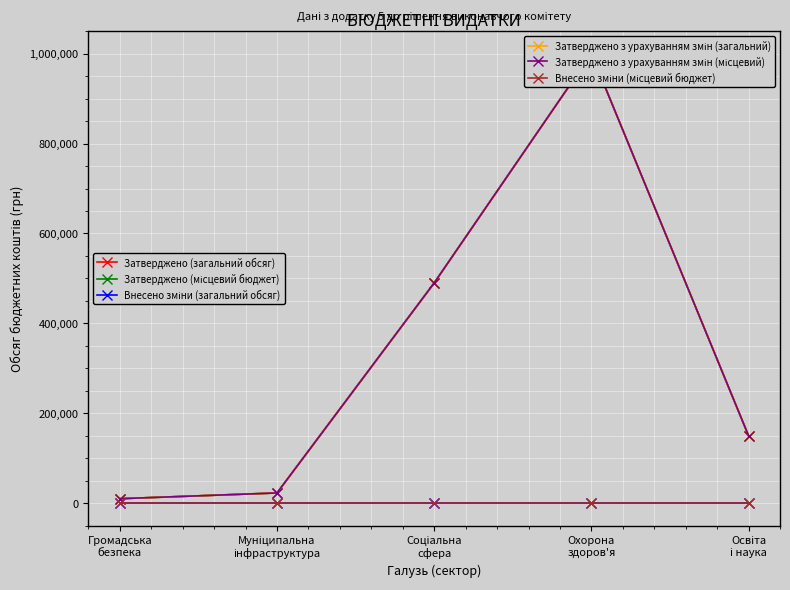

At how many categories does at least one series exceed 298281?

2